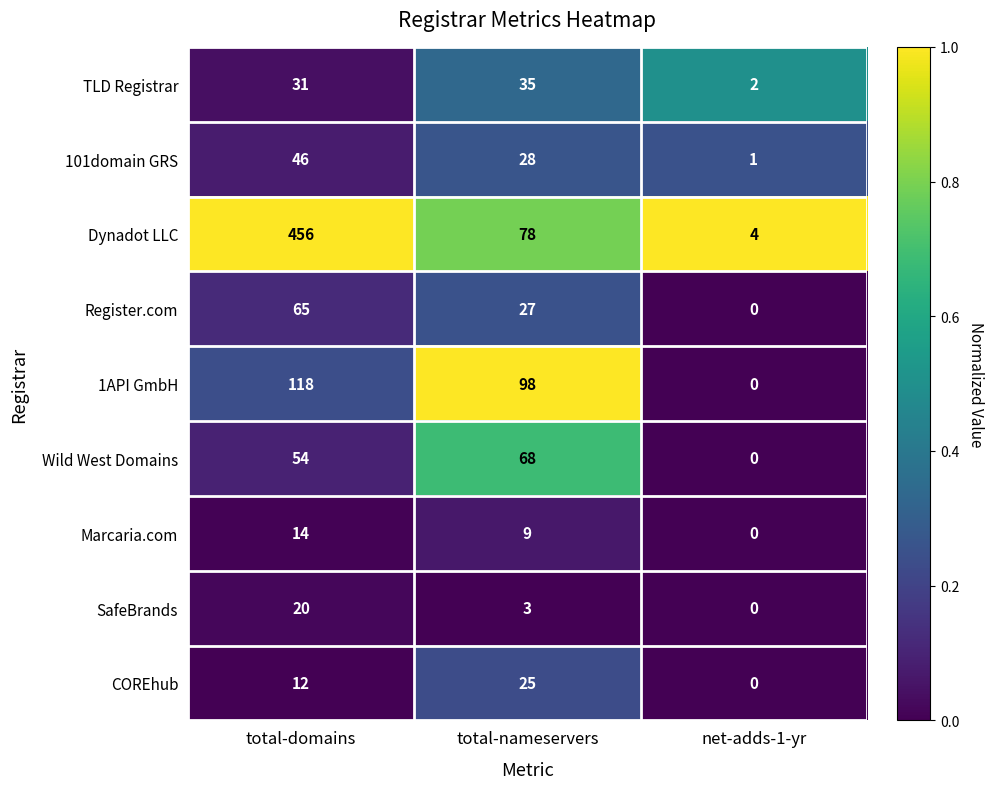

Which series has the largest range (max minus min)?

Dynadot LLC